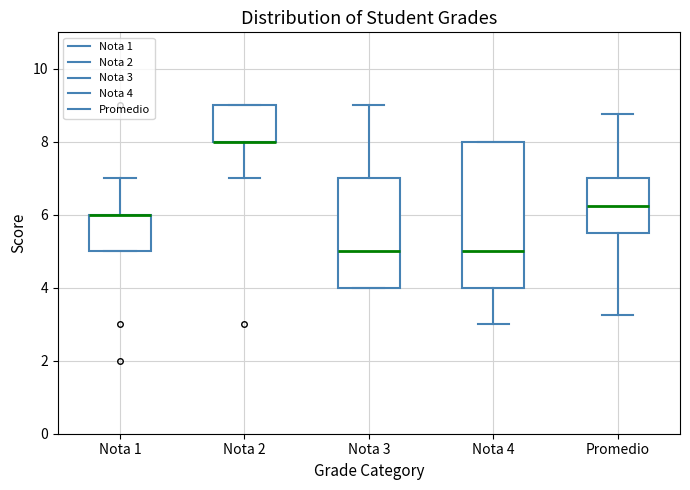

Where is the upper edge of the box for Nota 3 on the y-axis? The values are not printed on the chart, so give them approximately, as read against the axis.

7.0